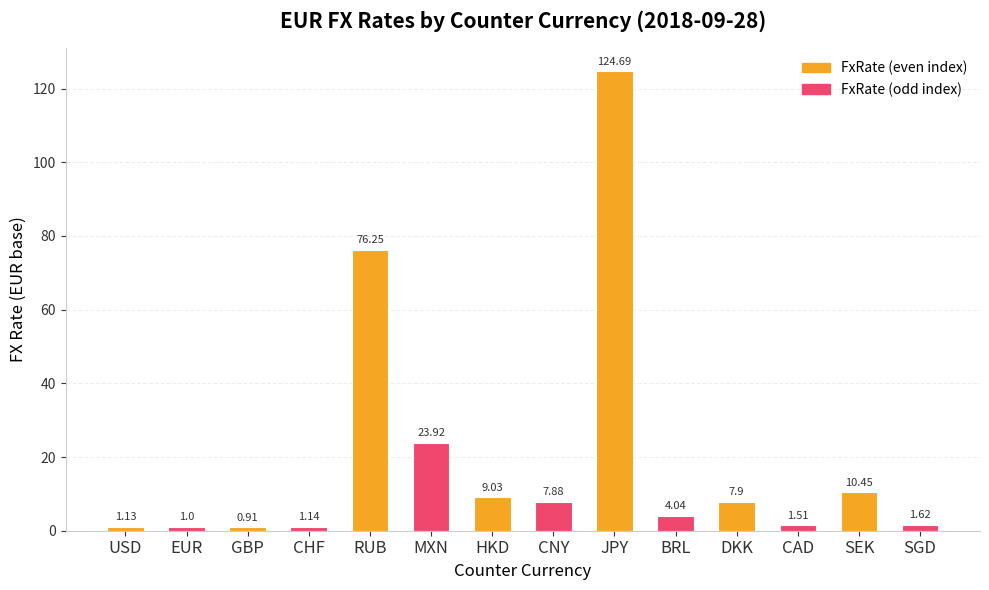

What is the greatest value displayed?

124.7